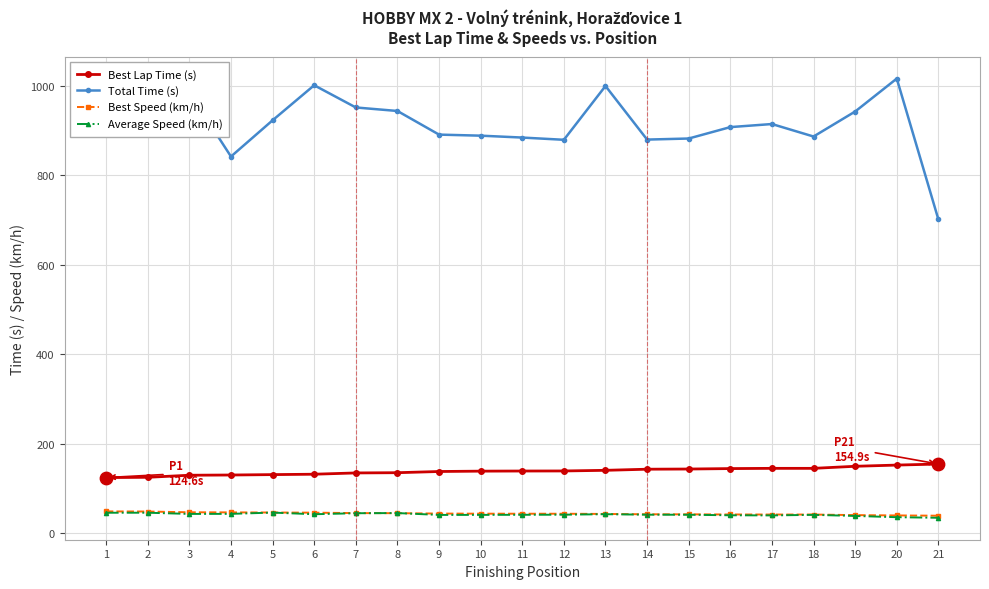

At how many categories does at least one series exceed 335?

21